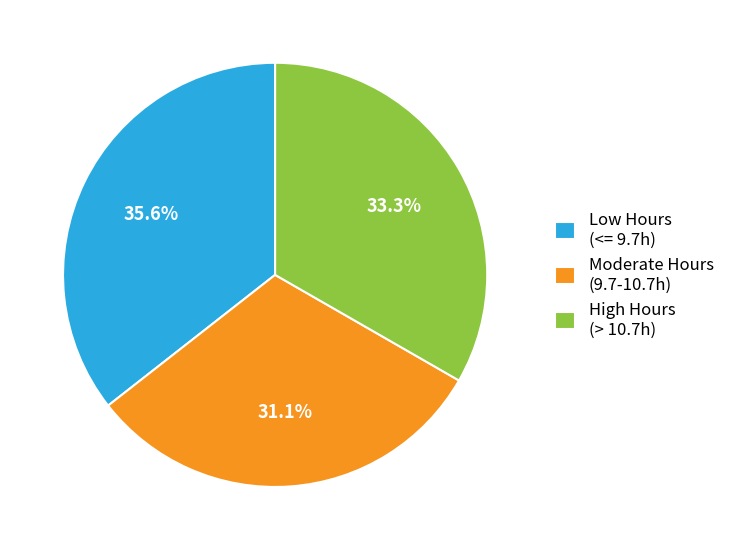

Which category has the biggest portion of the pie?

Low Hours (<= 9.7h)